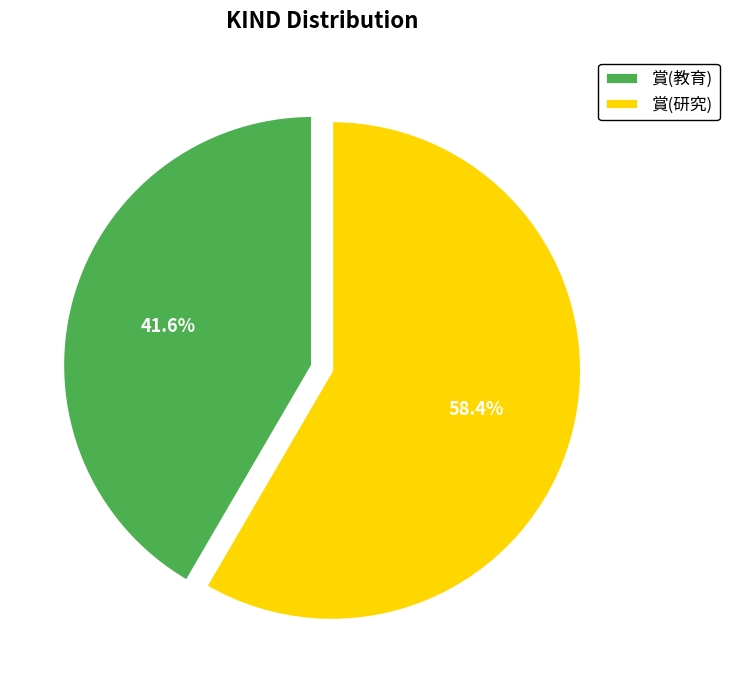

True or false: 賞(教育) accounts for 30% of the total.

False